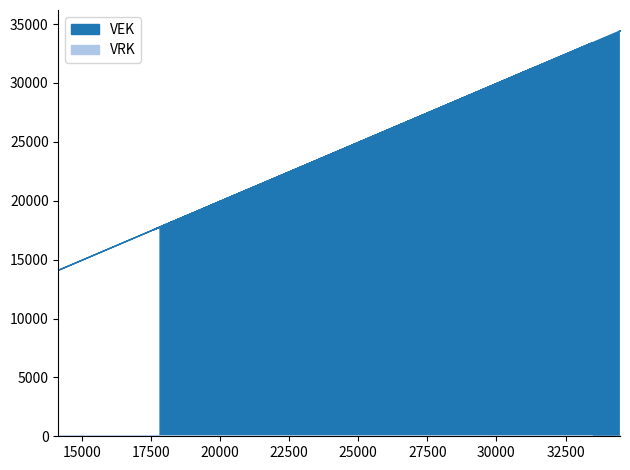

What is the difference between the highest and lowest values at 19?

19588